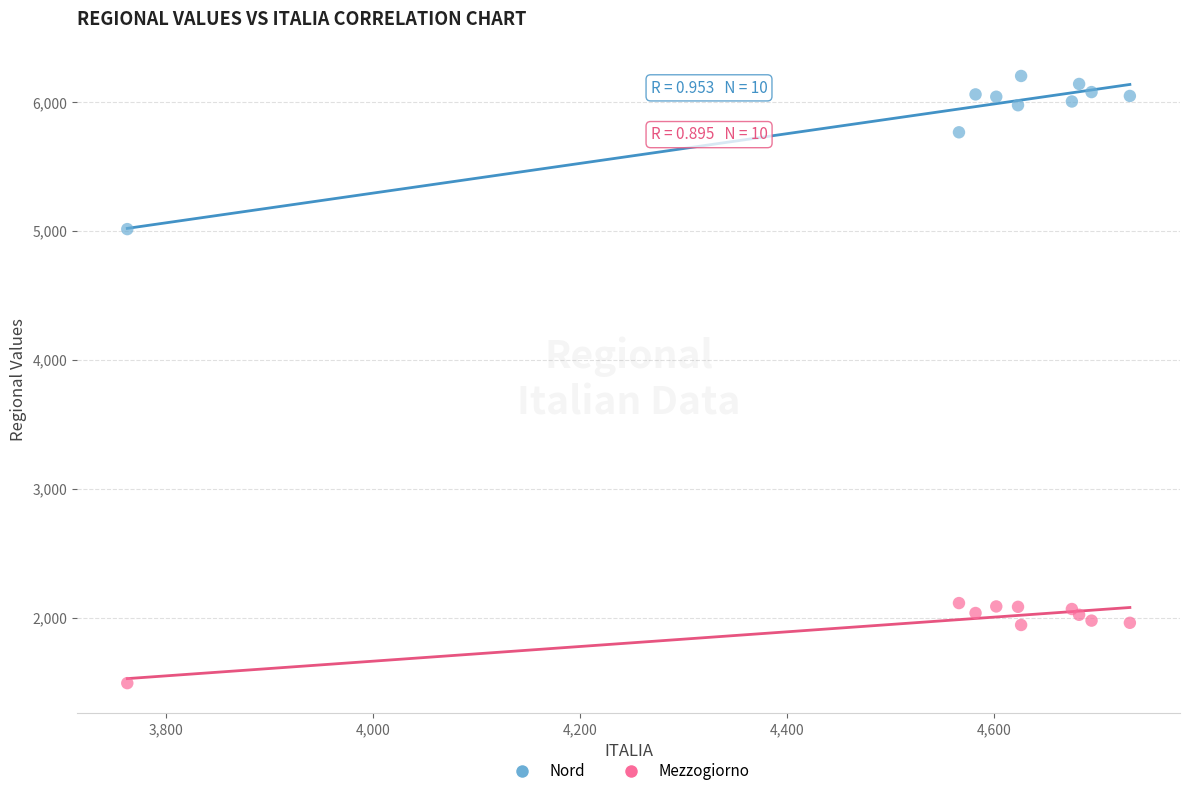

Which series contains the highest Y value?

Nord